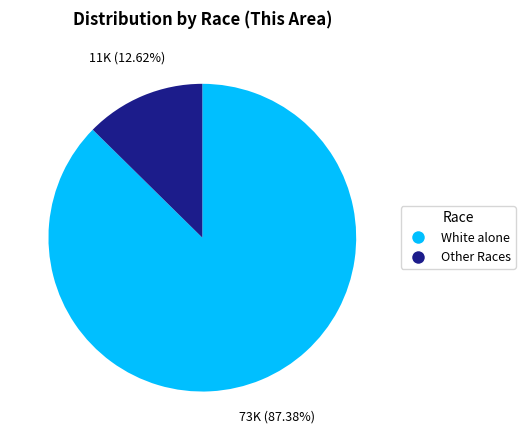

How many slices are in this pie chart?

2